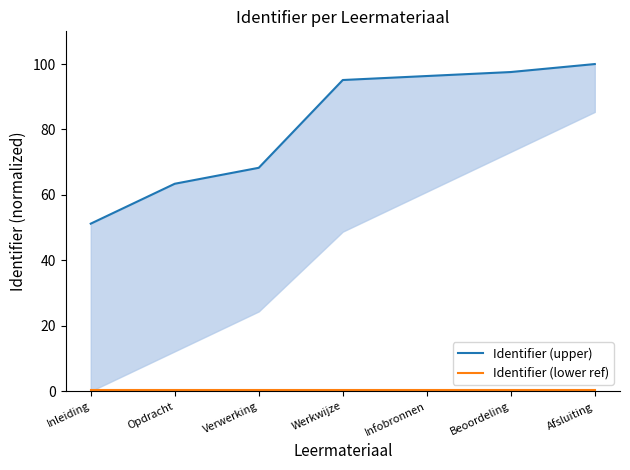

True or false: Identifier (lower ref) and Identifier (upper) cross at least once.

False